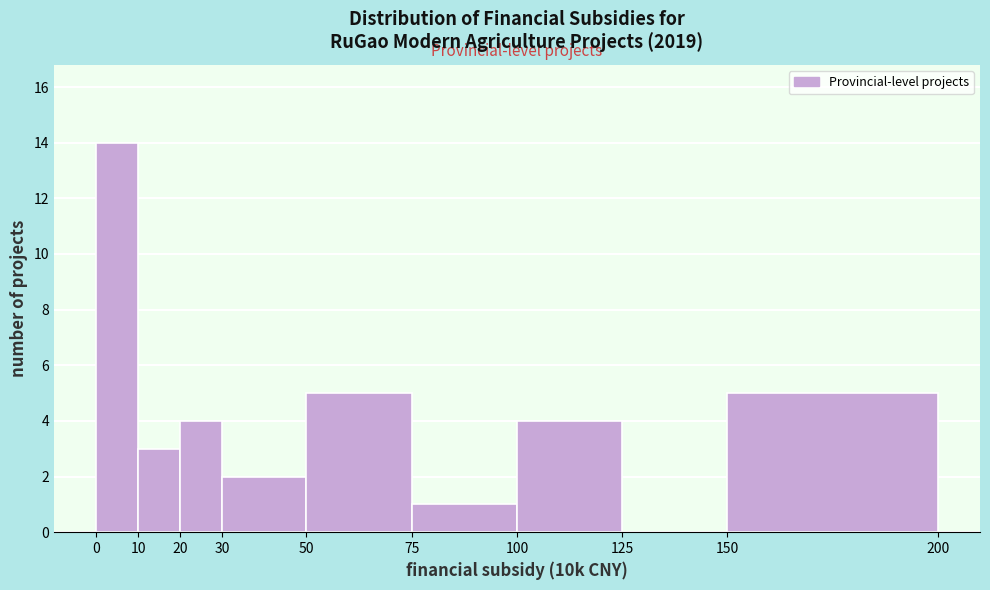

Reading left to right, list every bar in this chart as the range it spans on the x-axis followed by its height. The values are not printed on the chart, so give them approximately, as read against the axis.

0 to 10: 14
10 to 20: 3
20 to 30: 4
30 to 50: 2
50 to 75: 5
75 to 100: 1
100 to 125: 4
125 to 150: 0
150 to 200: 5